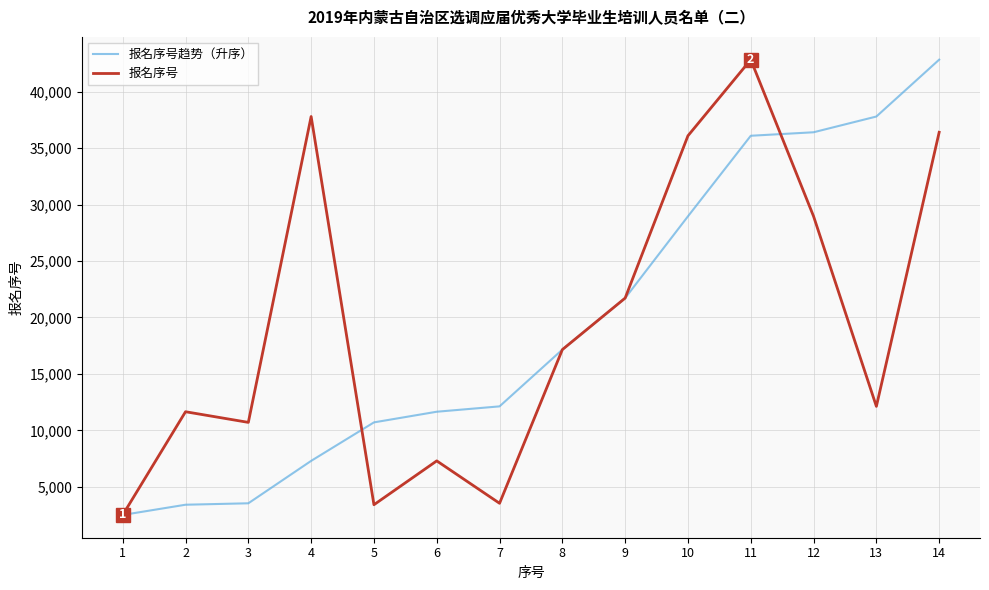

What is the minimum value for 报名序号?

2510